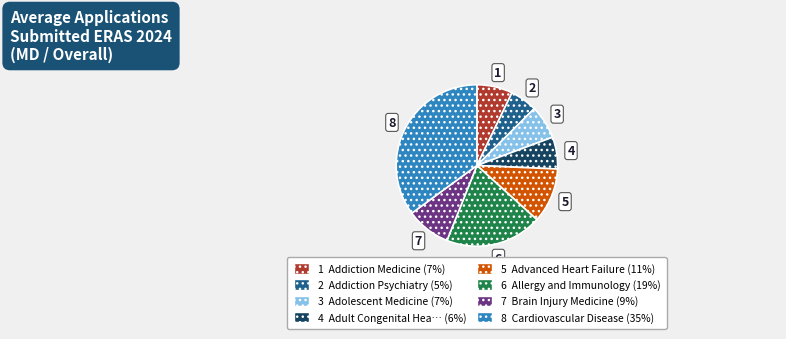

Is there a majority slice in this chart?

No